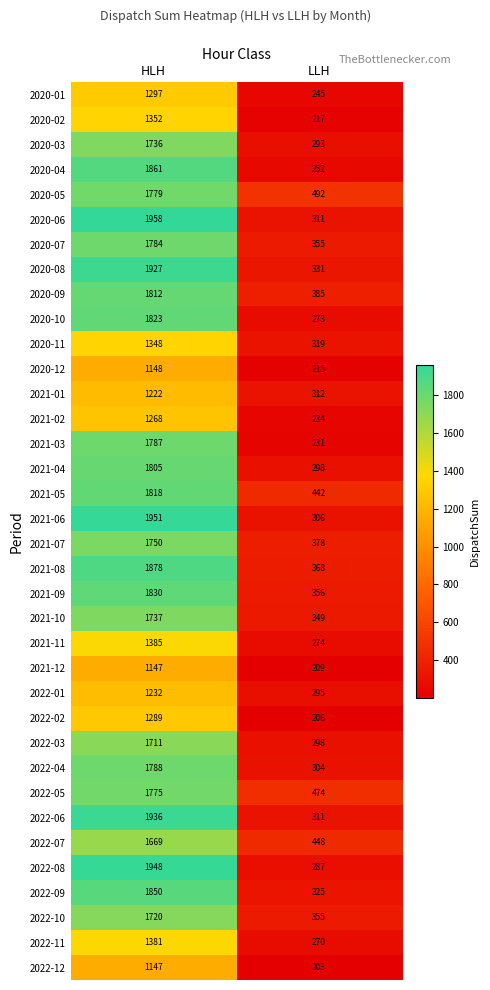

Where is 2021-11 nearest to the value 829?

LLH